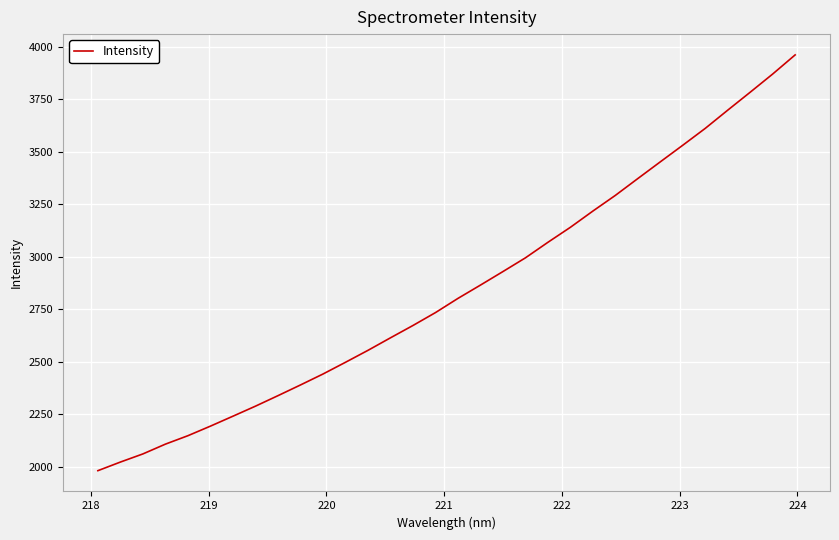

How many categories are shown in the chart?

32